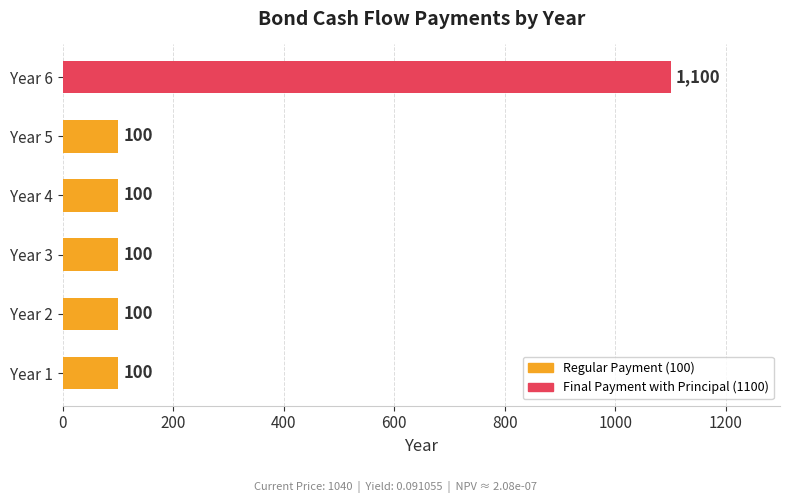

The chart shows a value of 100 at Year 3. True or false?

True